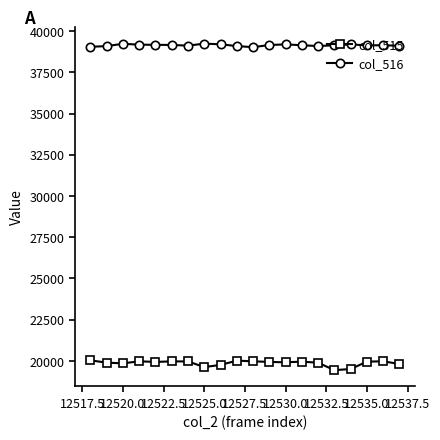

Does the chart display data point markers on the line(s)?

Yes